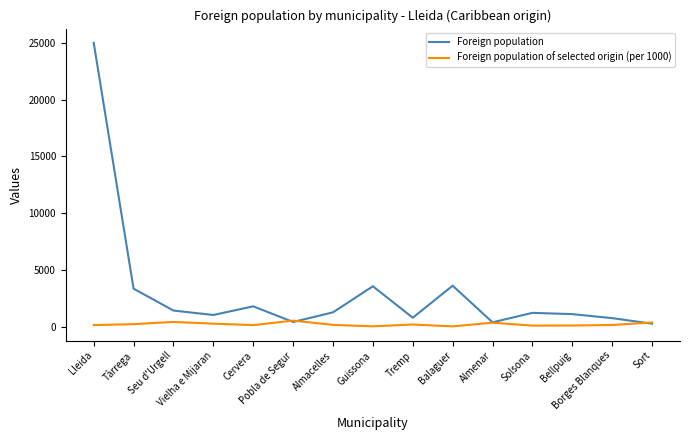

What is the total value across all series at Almenar?

775